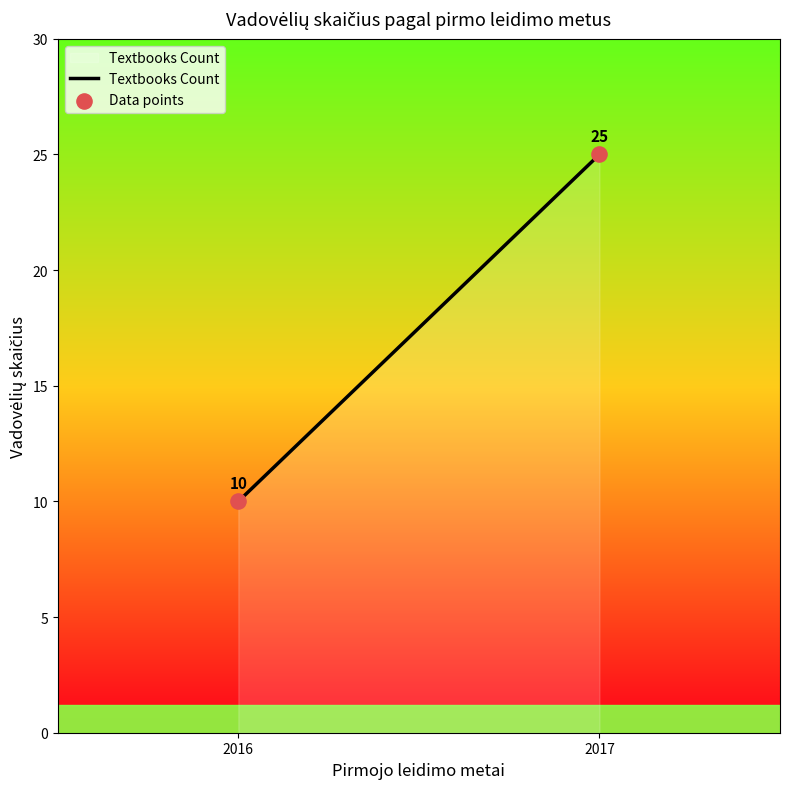

What is the smallest value displayed?

10.0